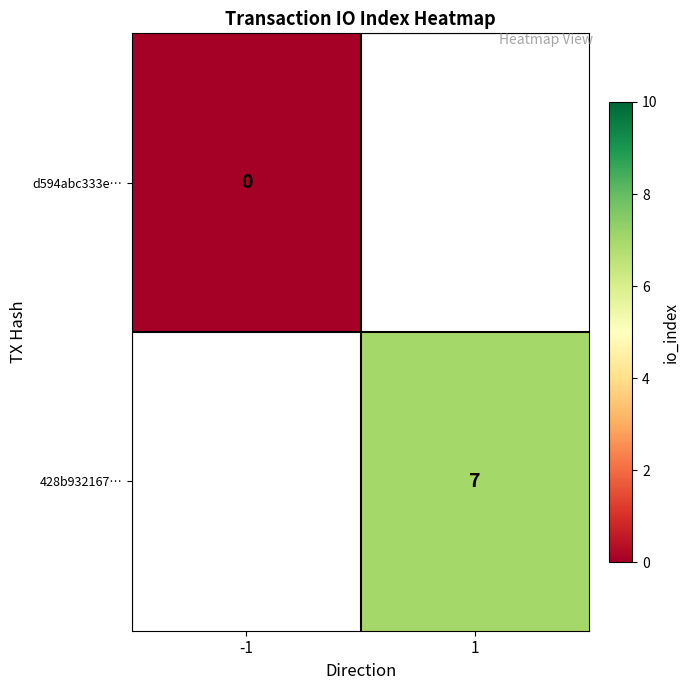

Is it true that 428b932167… equals 7 at 1?

True